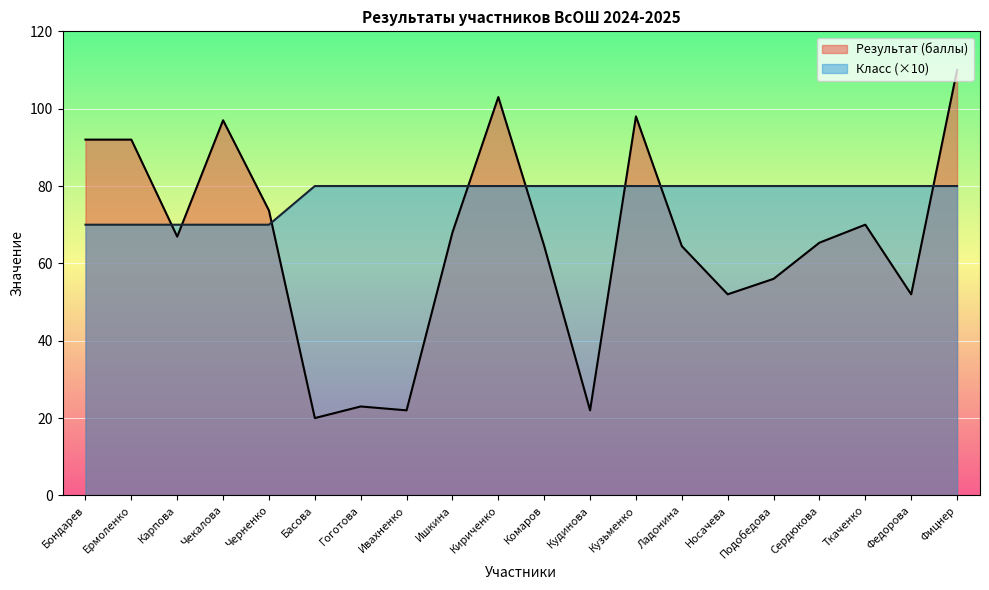

Which series has the largest total across all categories?

Класс (×10)